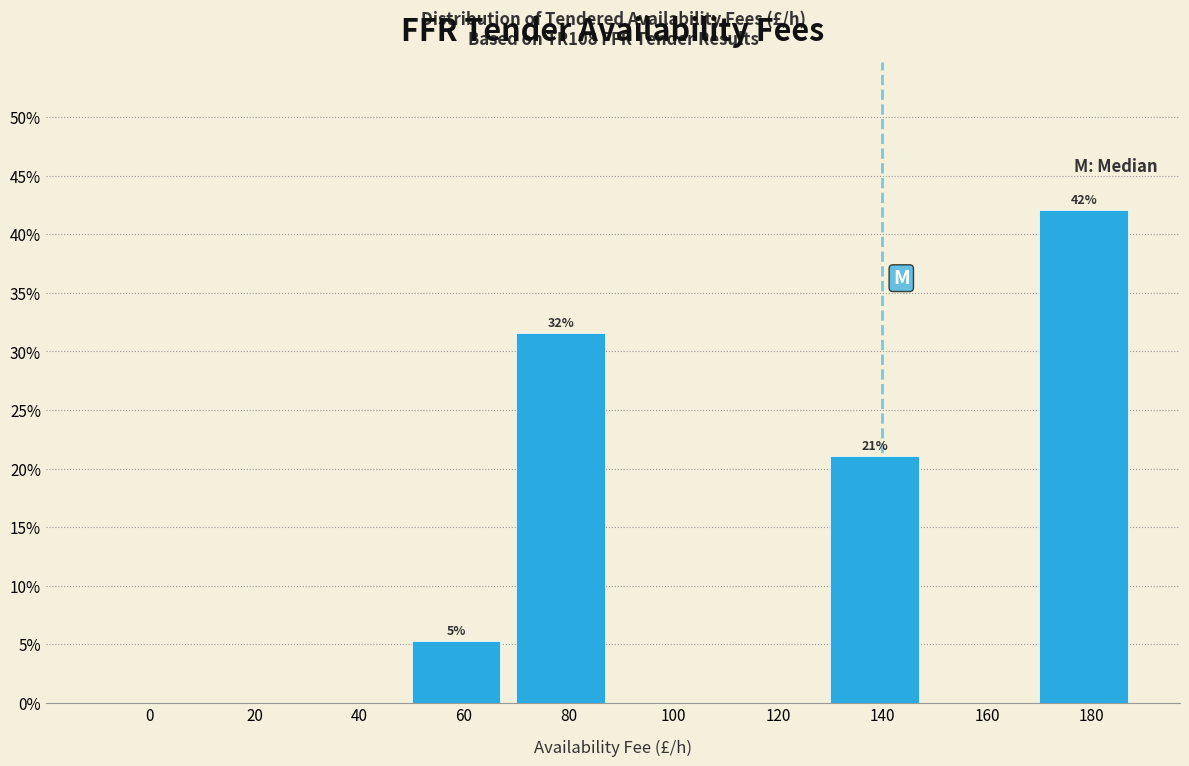

Reading right to left, list all the values displayed in this chart.

180=42.1	160=0.0	140=21.1	120=0.0	100=0.0	80=31.6	60=5.3	40=0.0	20=0.0	0=0.0